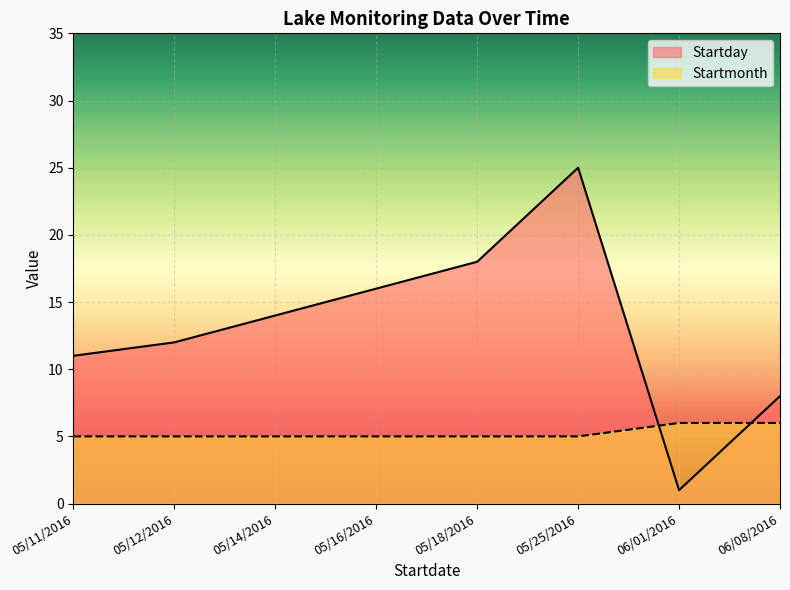

What is the difference between the second highest and minimum values in the Startmonth series?

1